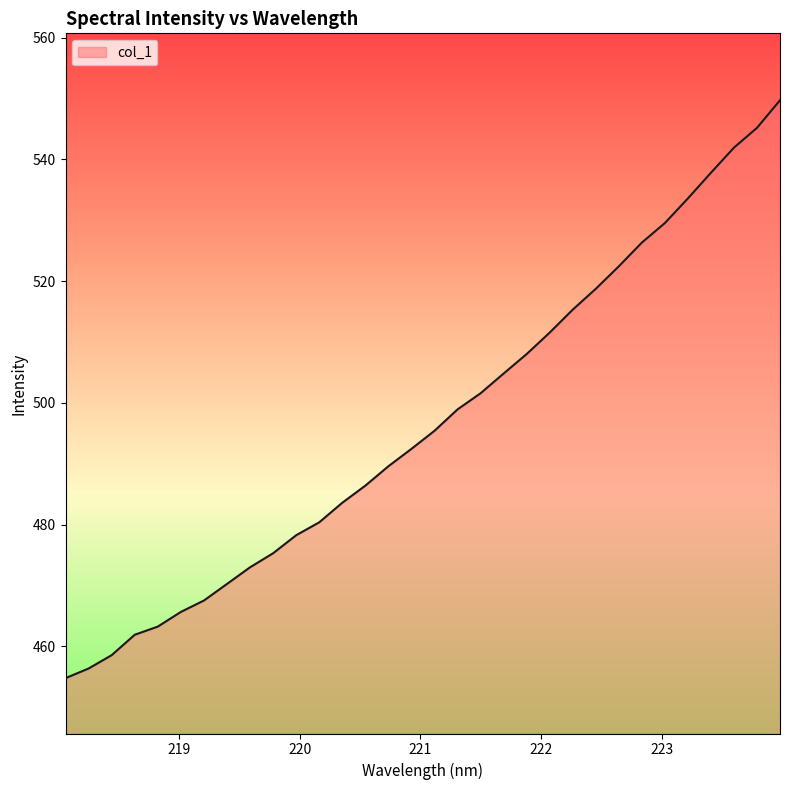

Count the number of values greater than 495.

16